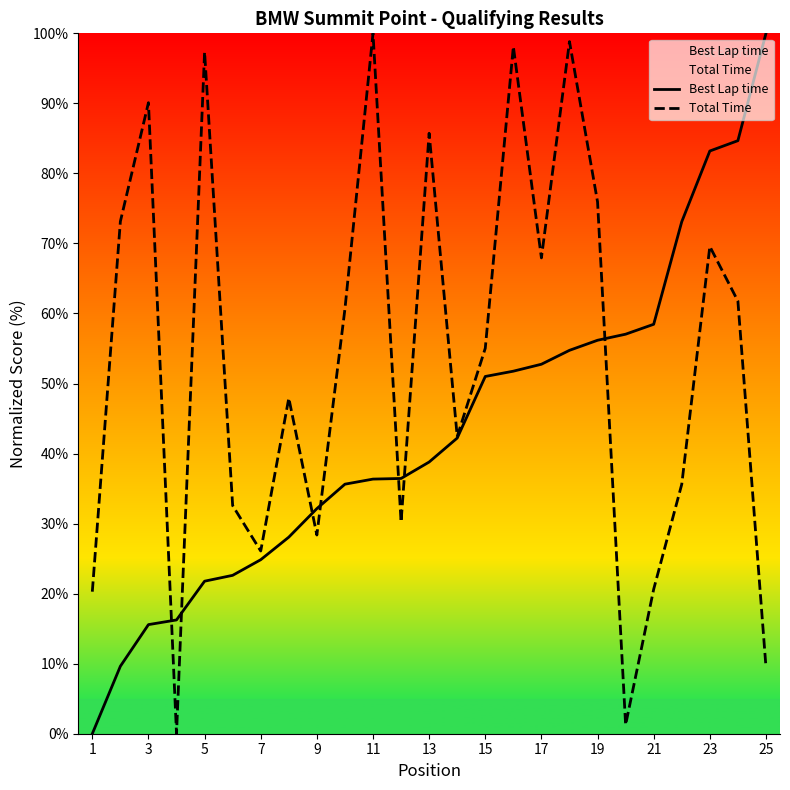

Does the chart have visible grid lines?

No